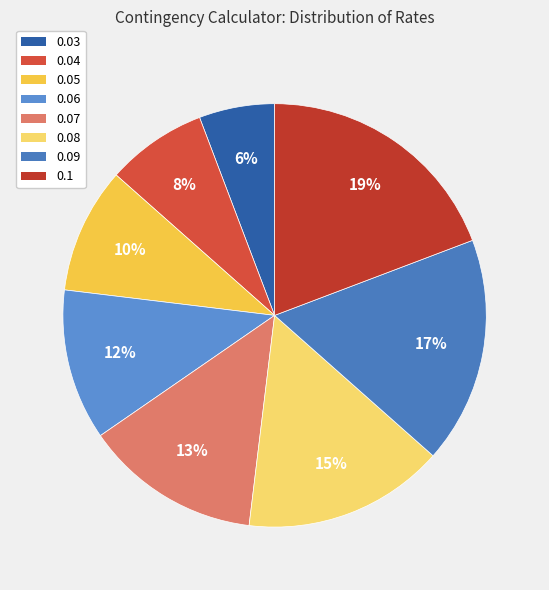

To the nearest percent, what is the difference between the largest and smallest slice percentages?

13%